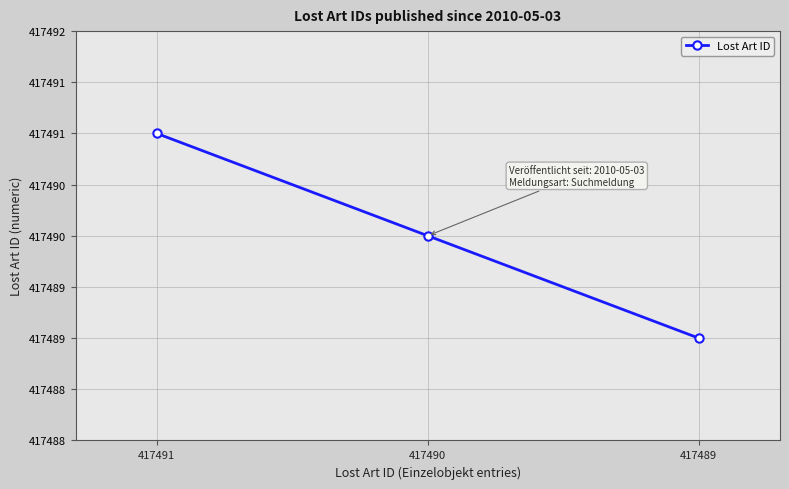

At which category does the chart reach its minimum across all series?

417489